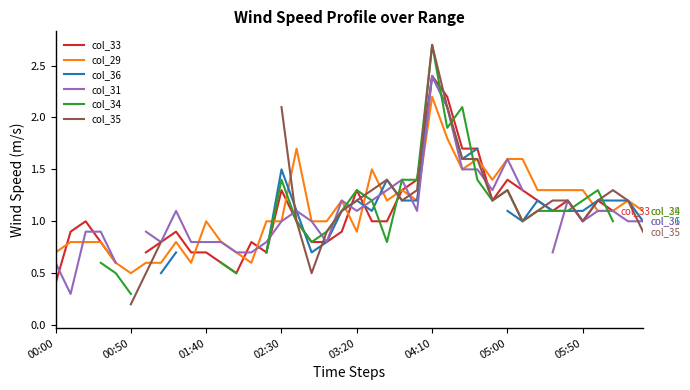

The value of col_29 at 00:50 is 0.7. True or false?

False